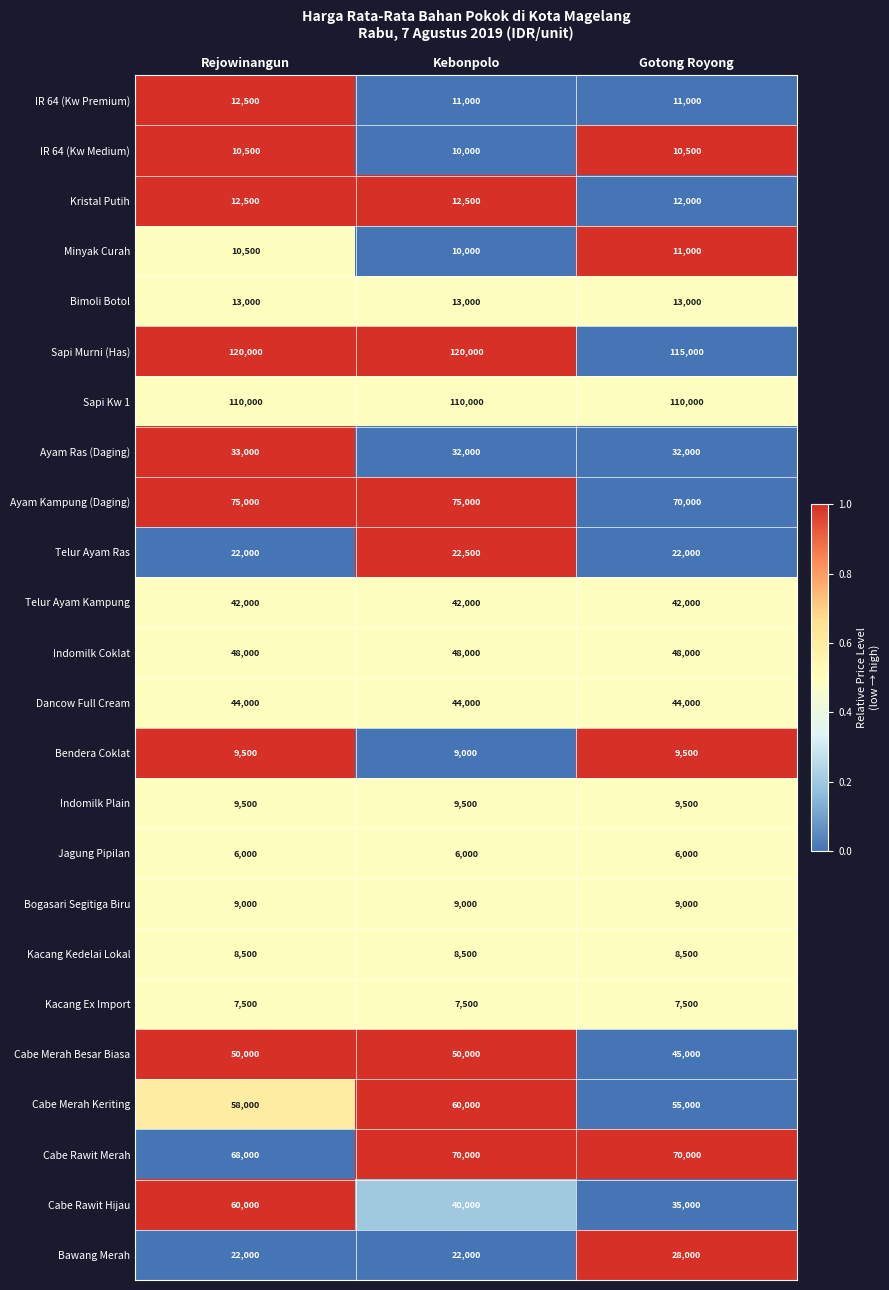

What is the spread (max minus min) of values at Gotong Royong?

109000